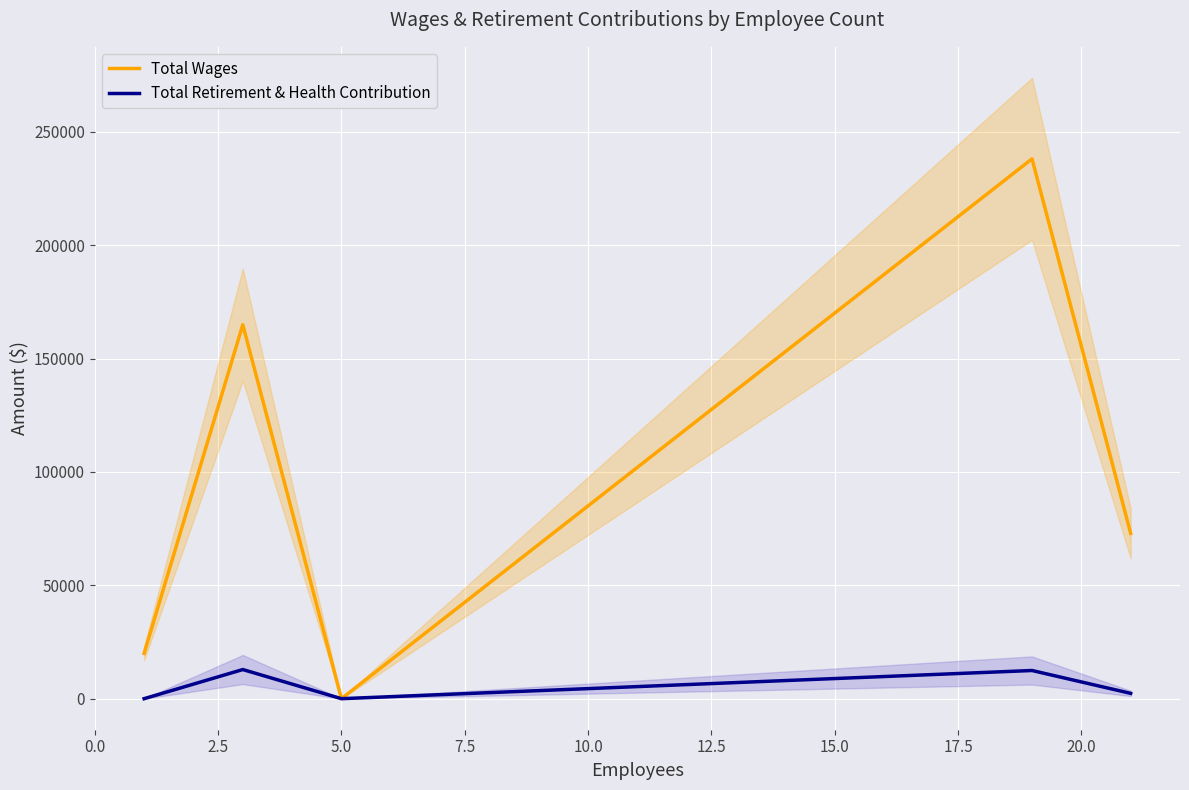

How many lines are shown in the chart?

2